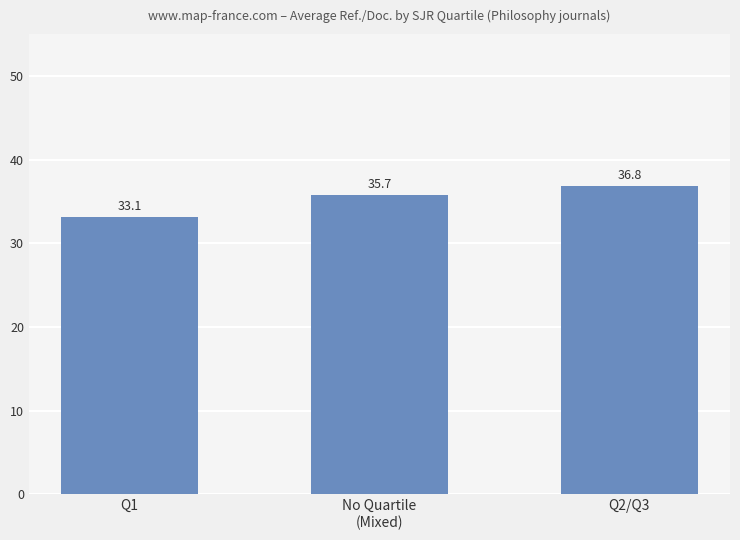

What is the maximum value shown in the chart?

36.8